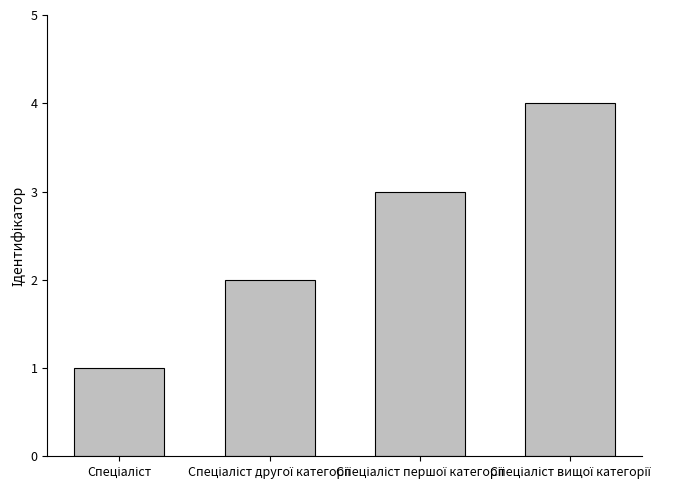

Are the bars grouped side by side (vs. stacked)?

No